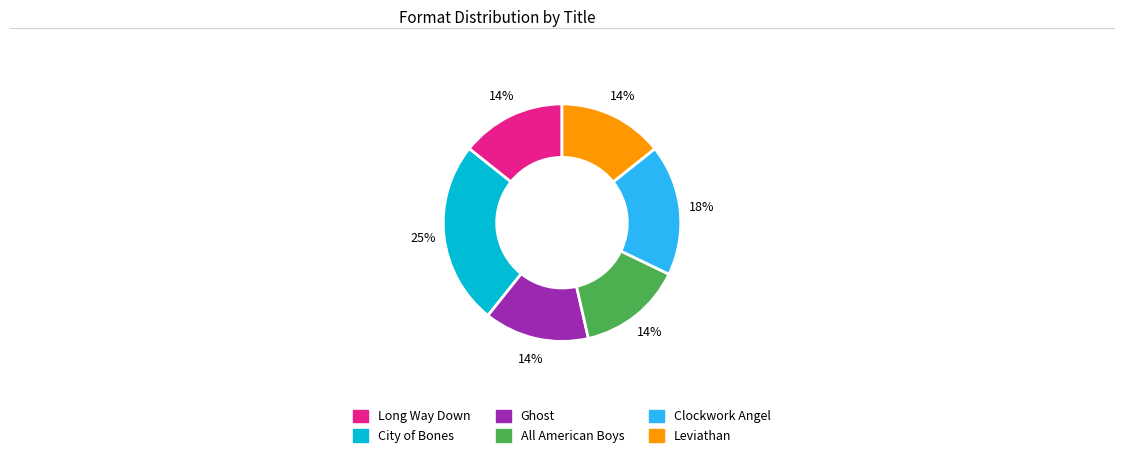

Approximately how many times larger is the value at All American Boys compared to Ghost?

1.0